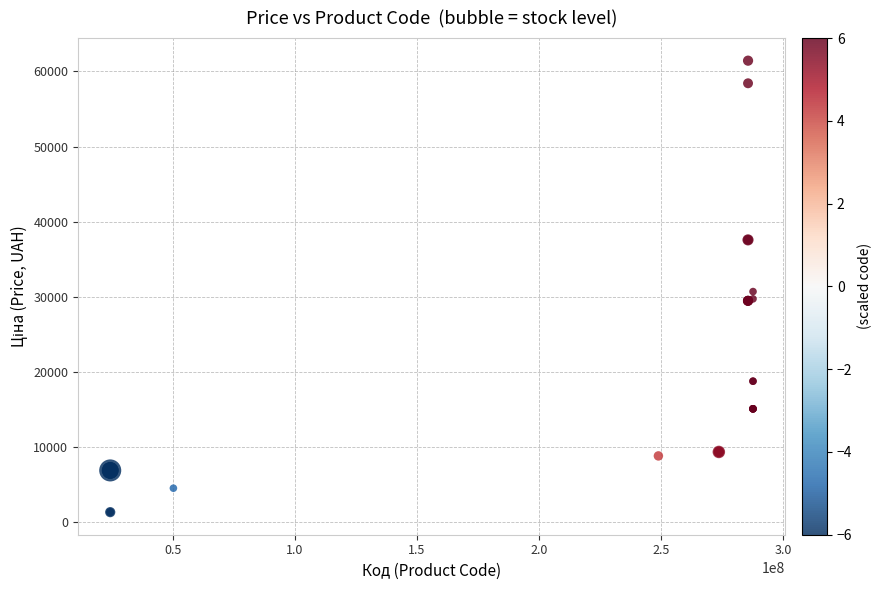

What Y value in the scatter plot is closest to 31404?

30717.1